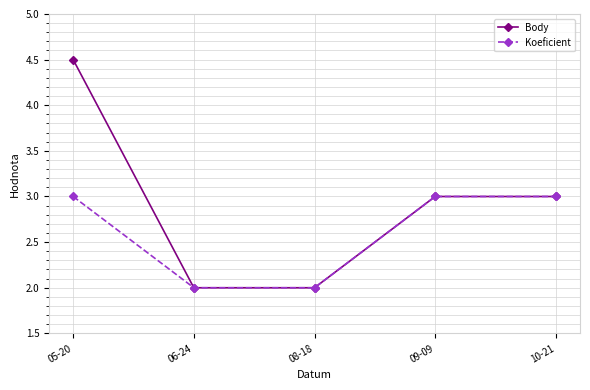

What is the label of the 1st point from the right?

10-21